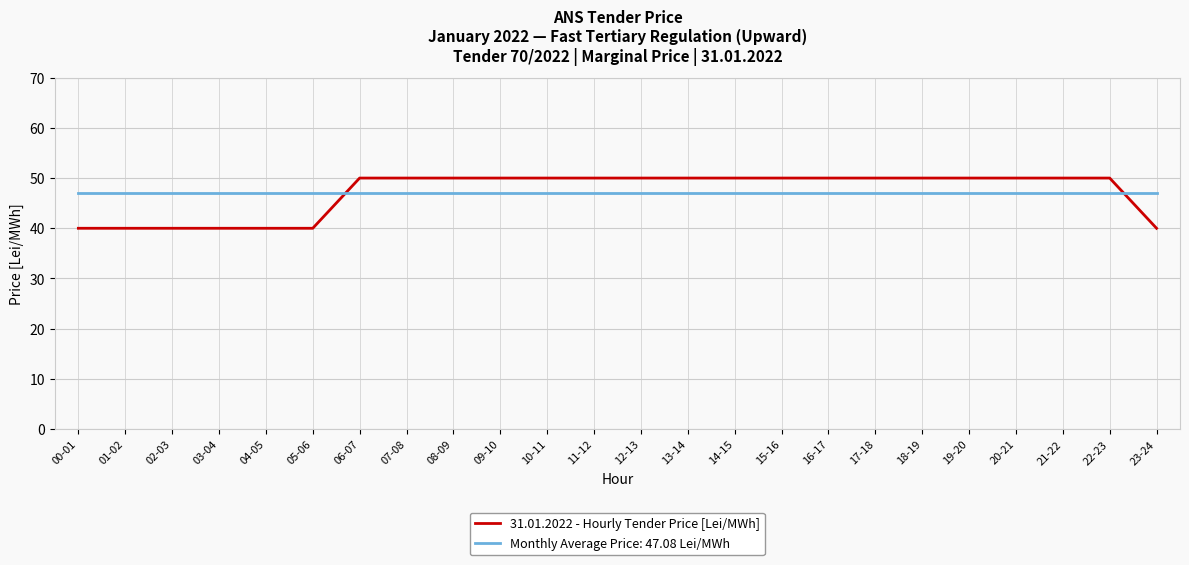

Is it true that Monthly Average Price: 47.08 Lei/MWh equals 10.7 at 19-20?

False